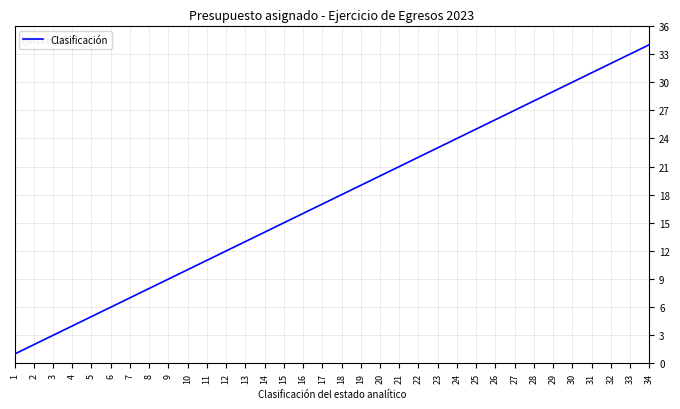

Reading left to right, extract all data points from this chart.

1=1	2=2	3=3	4=4	5=5	6=6	7=7	8=8	9=9	10=10	11=11	12=12	13=13	14=14	15=15	16=16	17=17	18=18	19=19	20=20	21=21	22=22	23=23	24=24	25=25	26=26	27=27	28=28	29=29	30=30	31=31	32=32	33=33	34=34